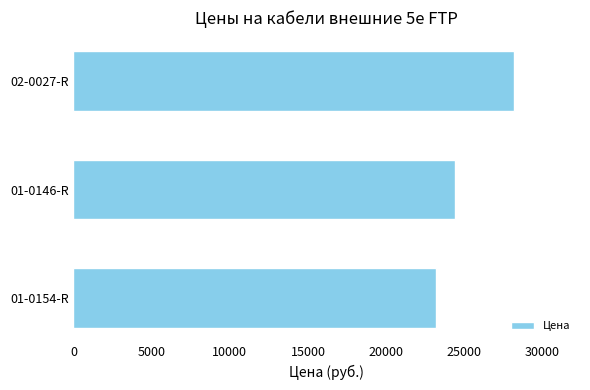

At which label is the value closest to 25688?

01-0146-R